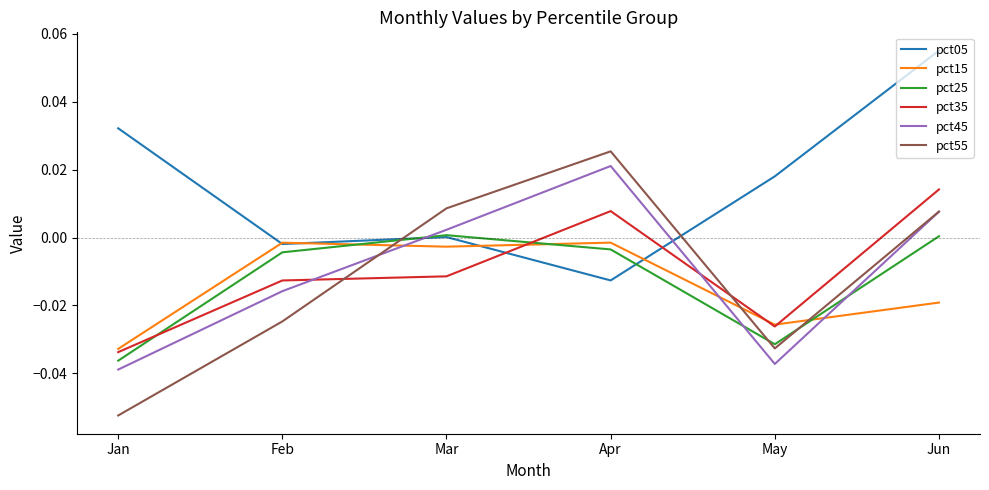

What is the total value across all series at Jan?

-0.2